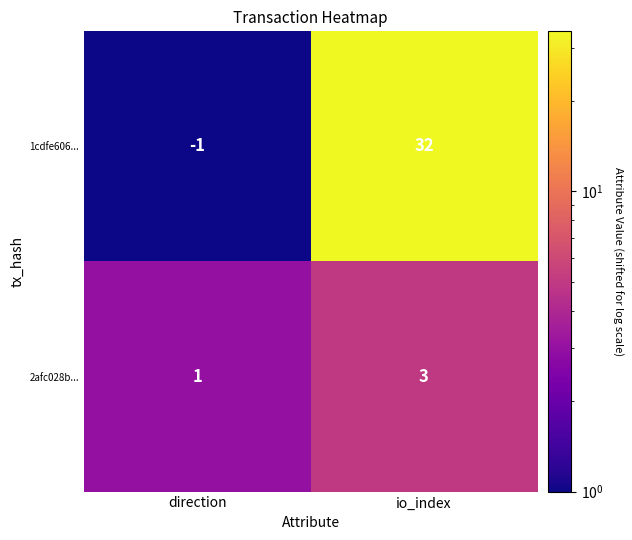

Which series has the largest range (max minus min)?

1cdfe606...